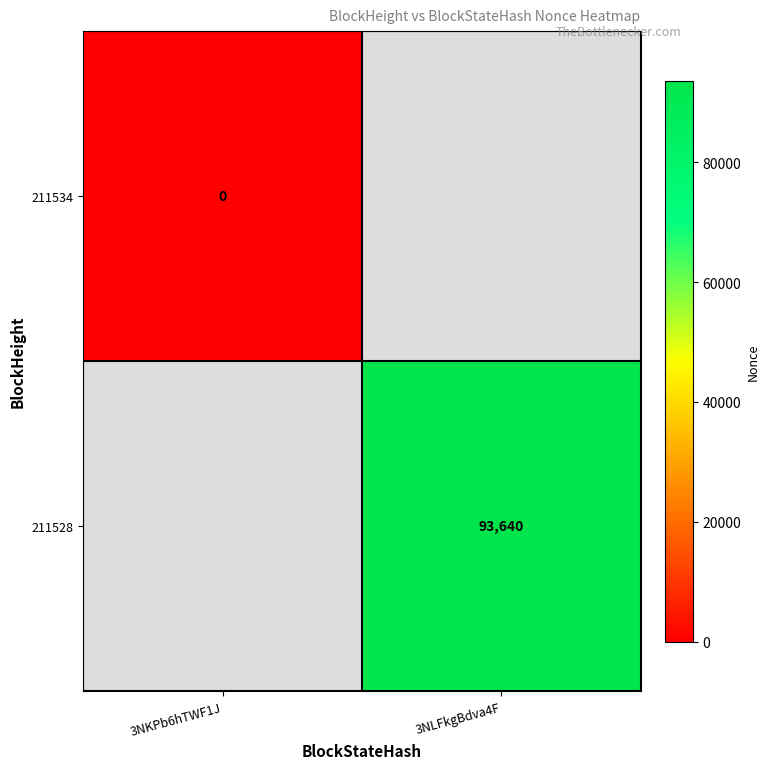

Count the number of data series in this chart.

2